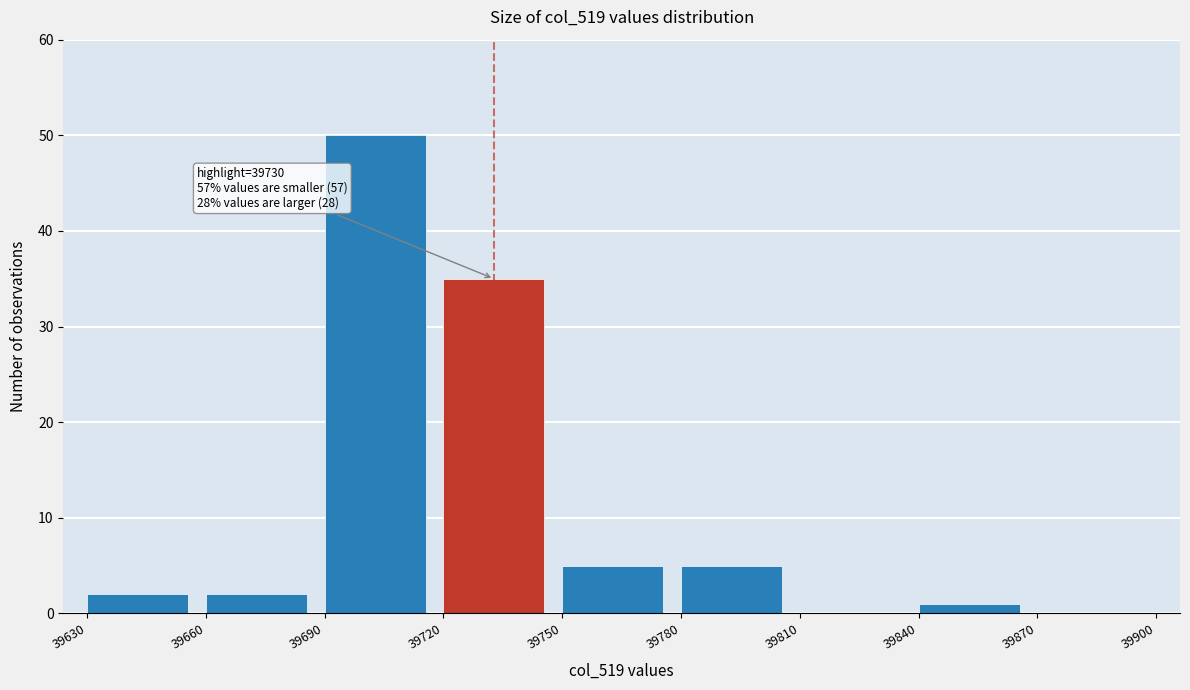

Which range on the x-axis has the tallest bar?

39690 to 39720